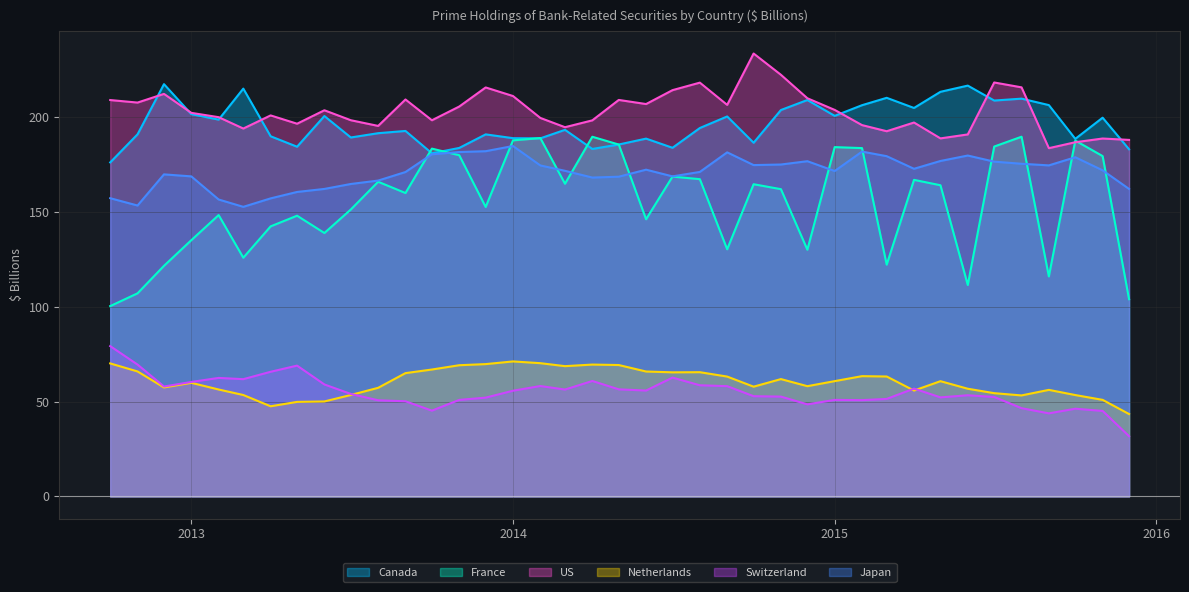

What is the difference between the Switzerland values at 2012-11 and 2013-12?

17.4